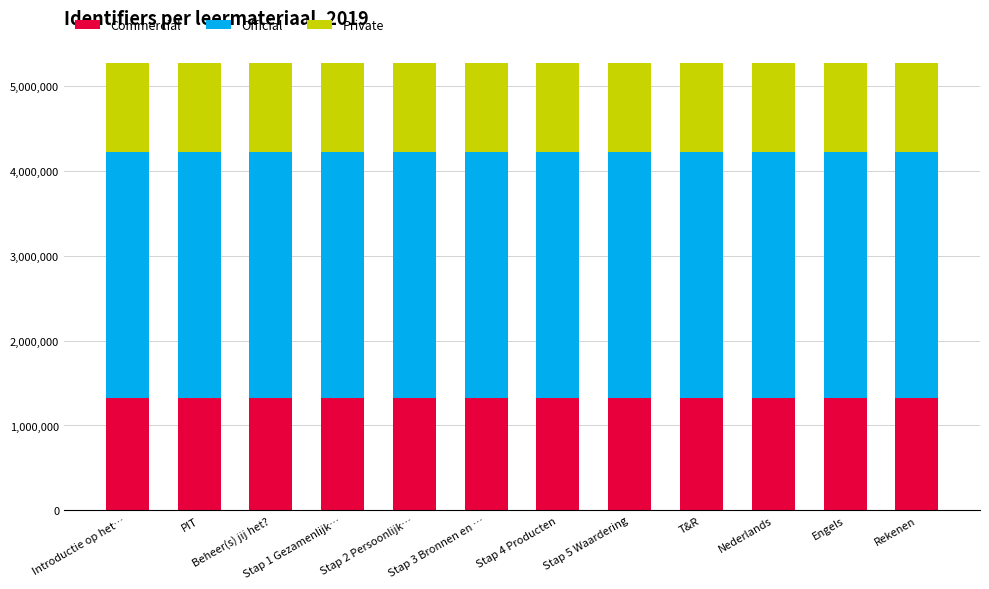

Are the bars grouped side by side (vs. stacked)?

No